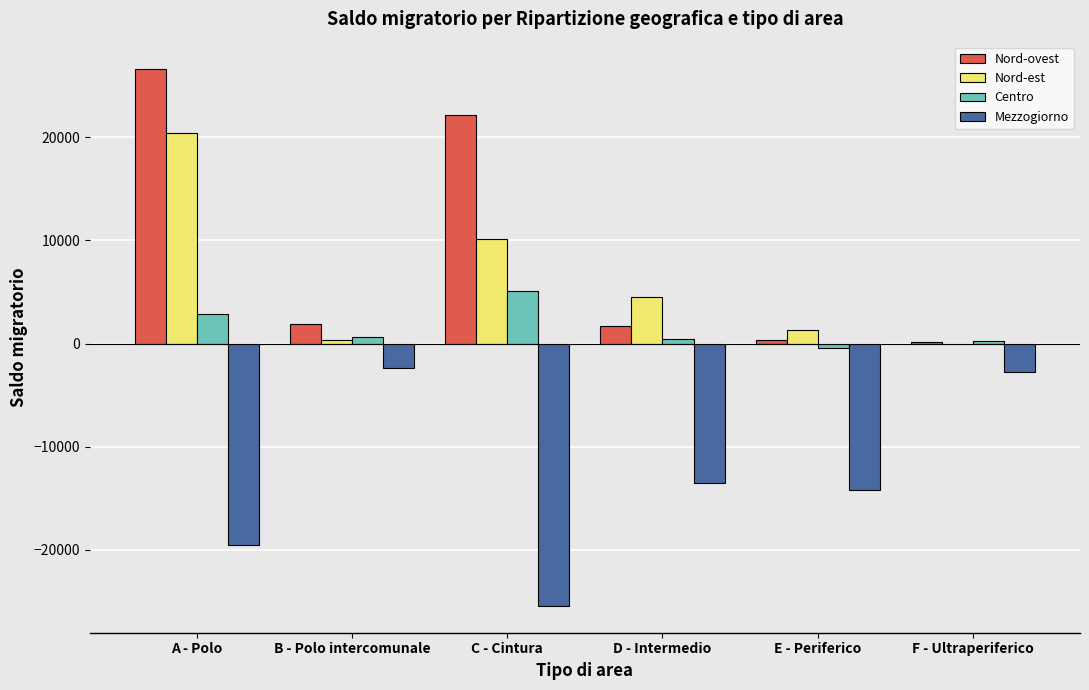

What is the sum of all Mezzogiorno values?

-77850